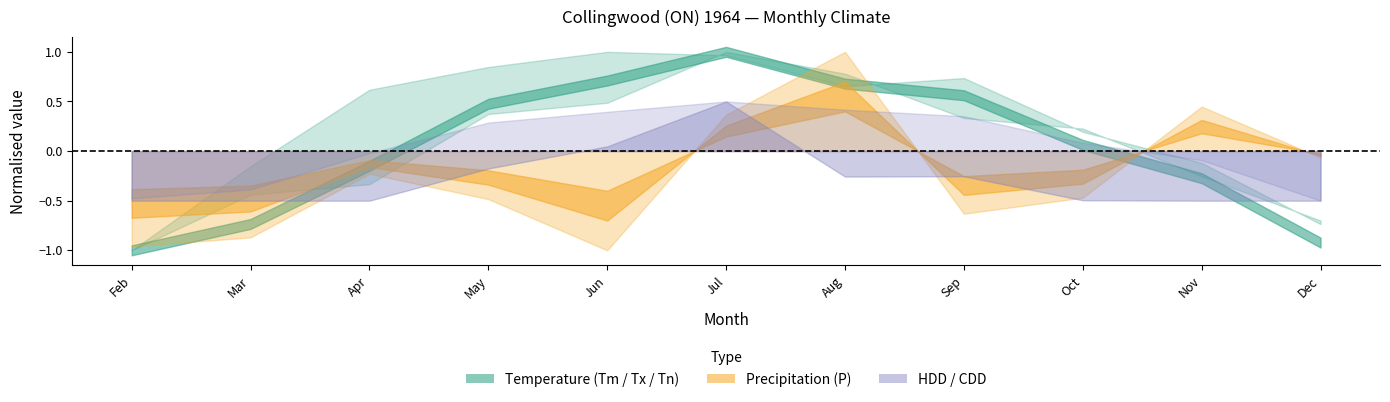

How many intersections are there between CDD and Tx?

2